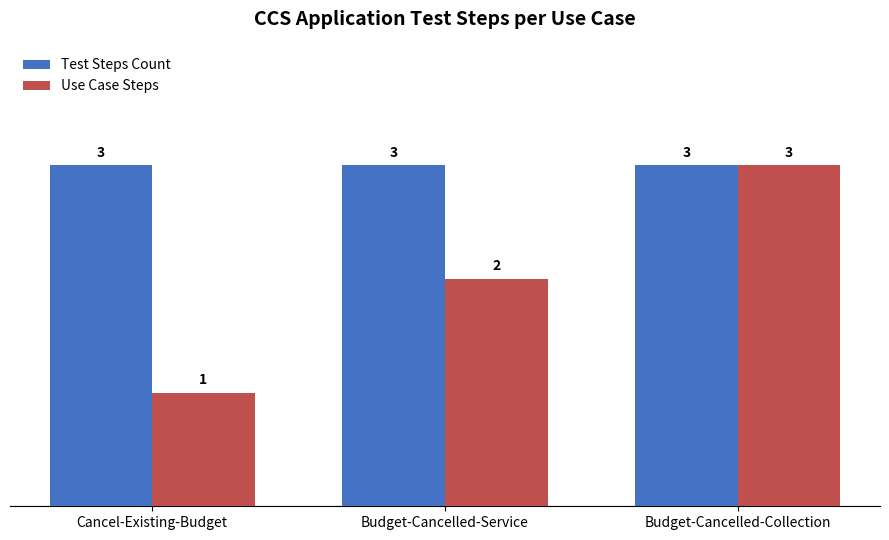

Count the Use Case Steps values in the range 1 to 3.

3